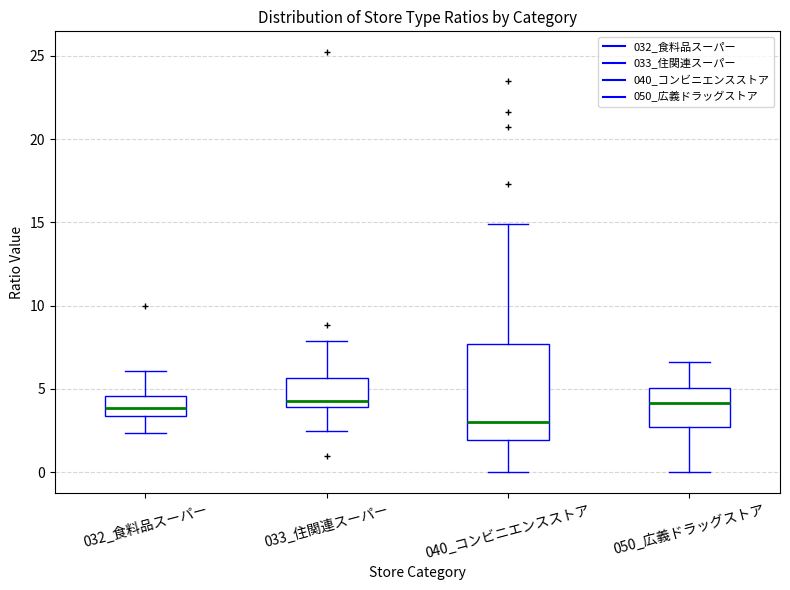

Reading left to right, read every box against the y-axis: the position of its median line, the range the box covers, and the ends of its whiskers. The values are not printed on the chart, so give them approximately, as read against the axis.

032_食料品スーパー: median 4.0, box 3.5 to 4.5, whiskers 2.5 to 6.0
033_住関連スーパー: median 4.5, box 4.0 to 5.5, whiskers 2.5 to 8.0
040_コンビニエンスストア: median 3.0, box 2.0 to 7.5, whiskers 0.0 to 15.0
050_広義ドラッグストア: median 4.0, box 2.5 to 5.0, whiskers 0.0 to 6.5